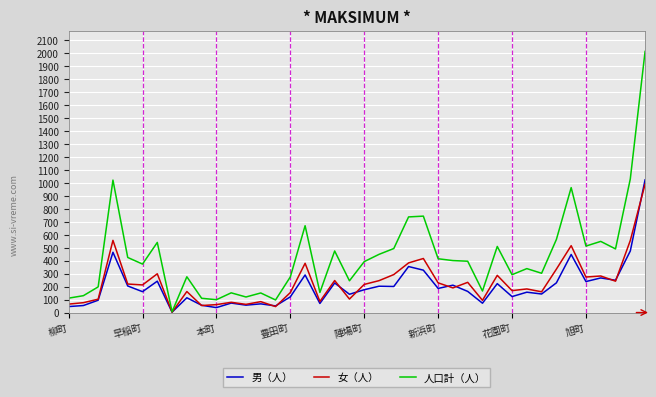

What are all the series names shown in the legend?

男（人）, 女（人）, 人口計（人）